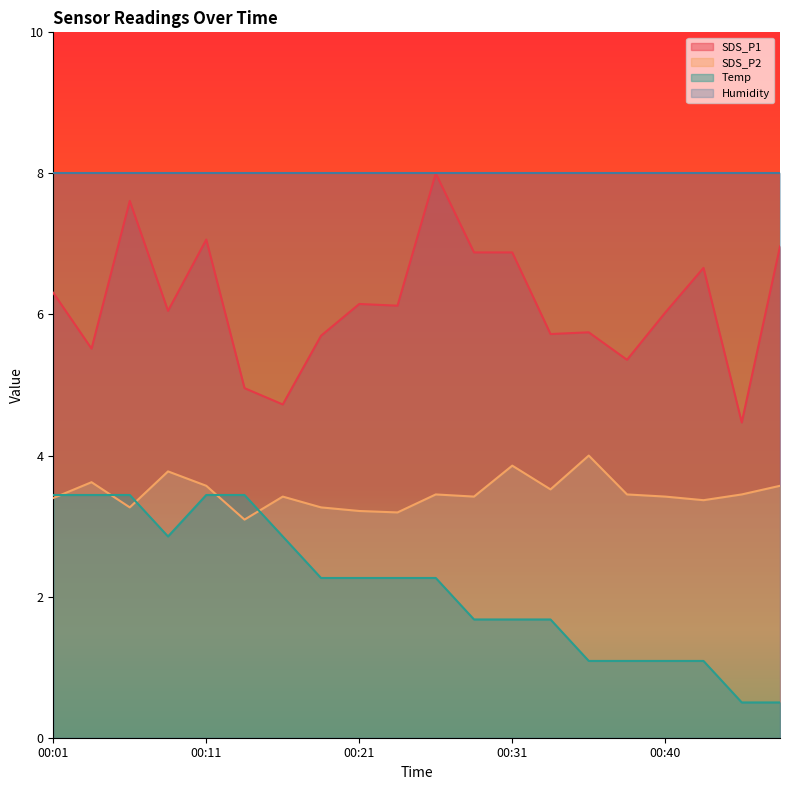

List the series in order of their overall mean, highest first.

Humidity, SDS_P1, SDS_P2, Temp